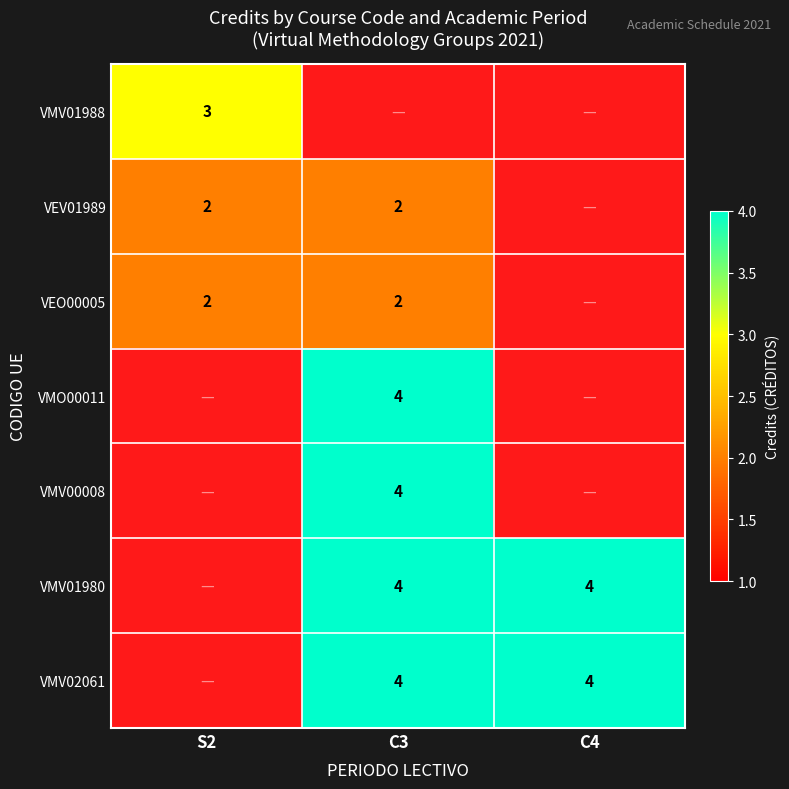

The value of VMV01988 at S2 is 1. True or false?

False